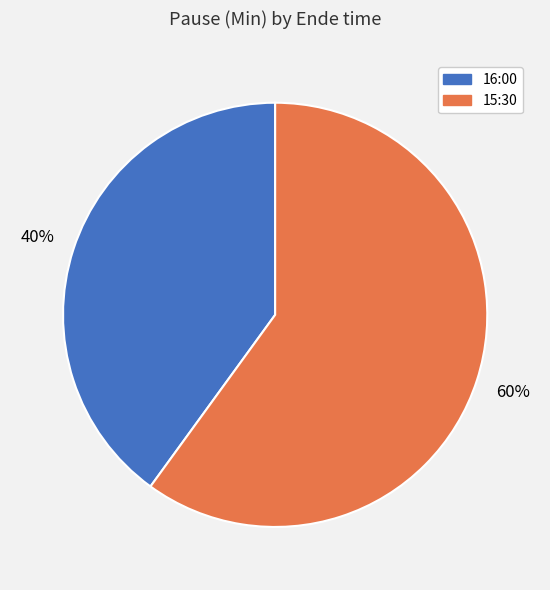

Rank the categories by value from lowest to highest.

16:00, 15:30